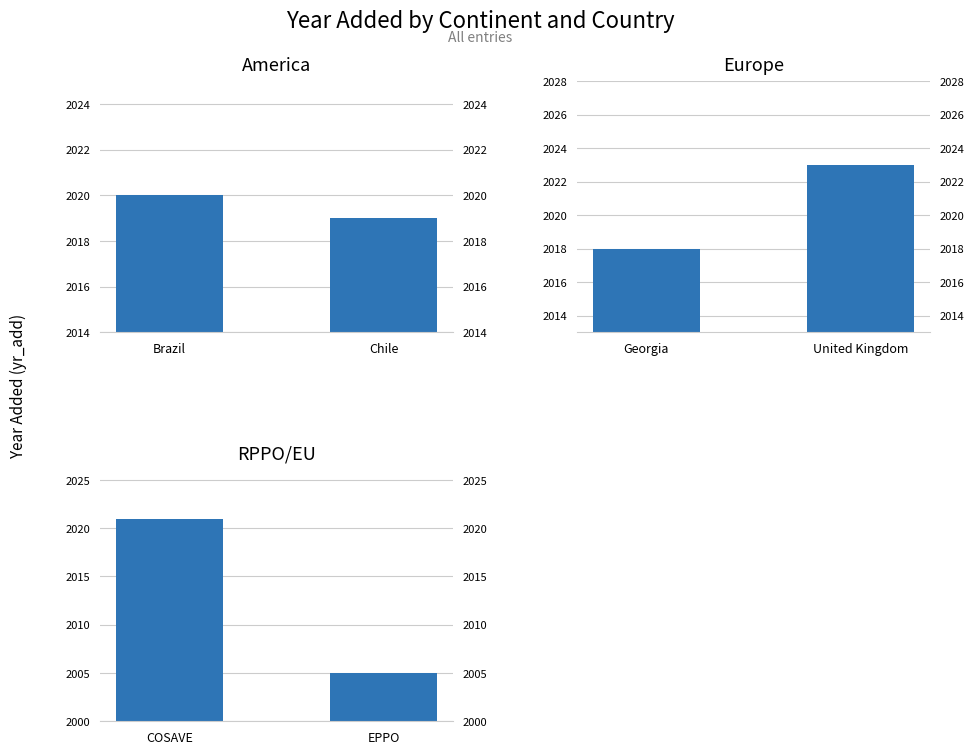

What is the label of the 1st bar from the left?

Brazil